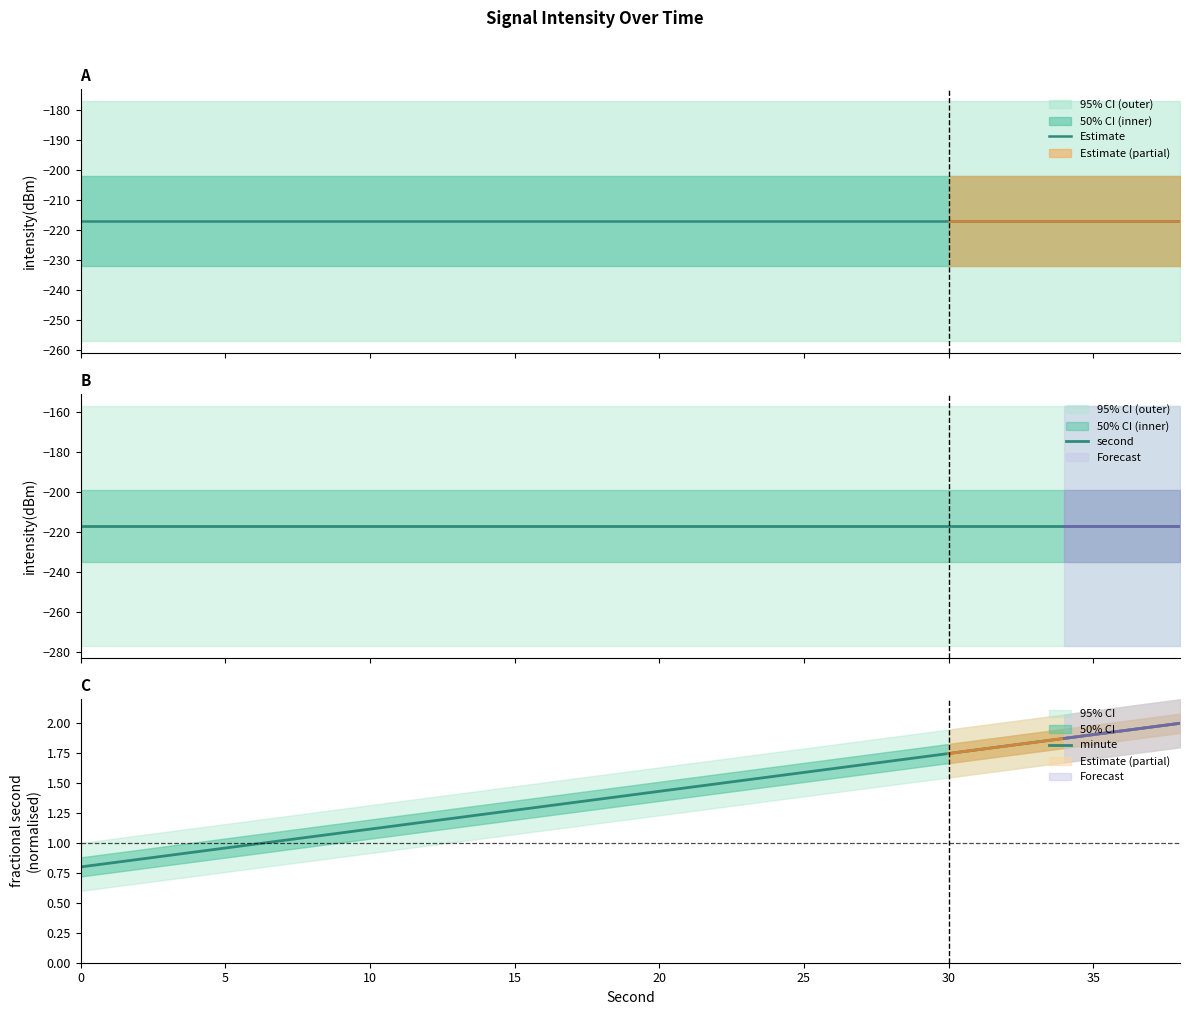

What is the maximum value for second?

-217.1